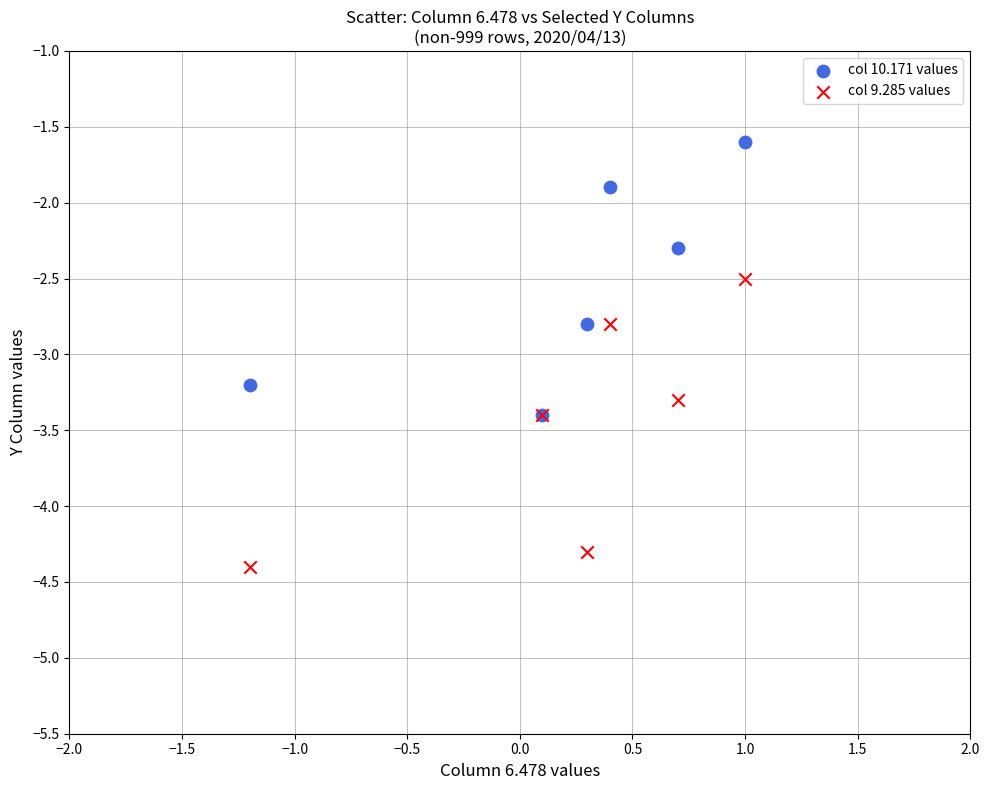

In the col 10.171 values series, what Y value is closest to -2?

-1.9